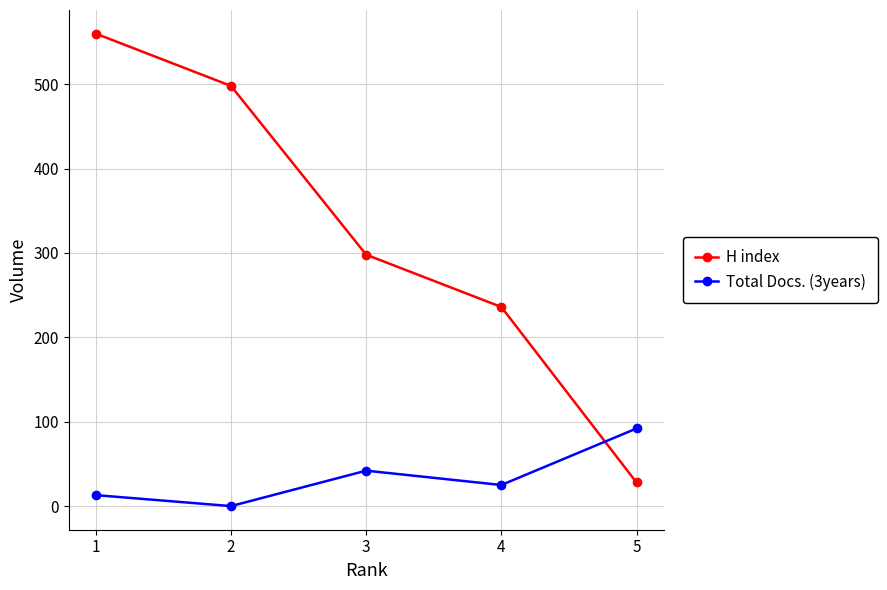

True or false: H index has more than 2 points higher than both neighbors.

False